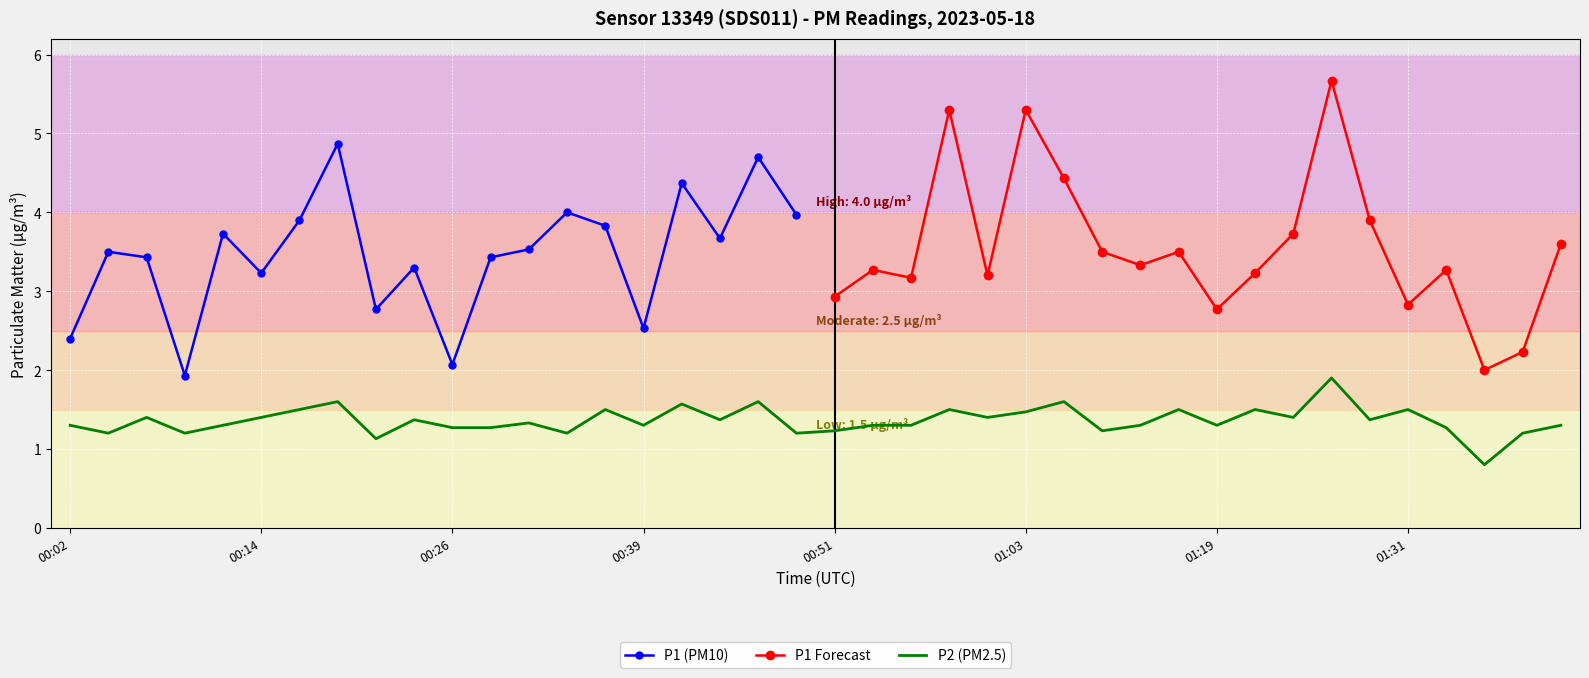

What is the value of the 37th point from the left?

1.3